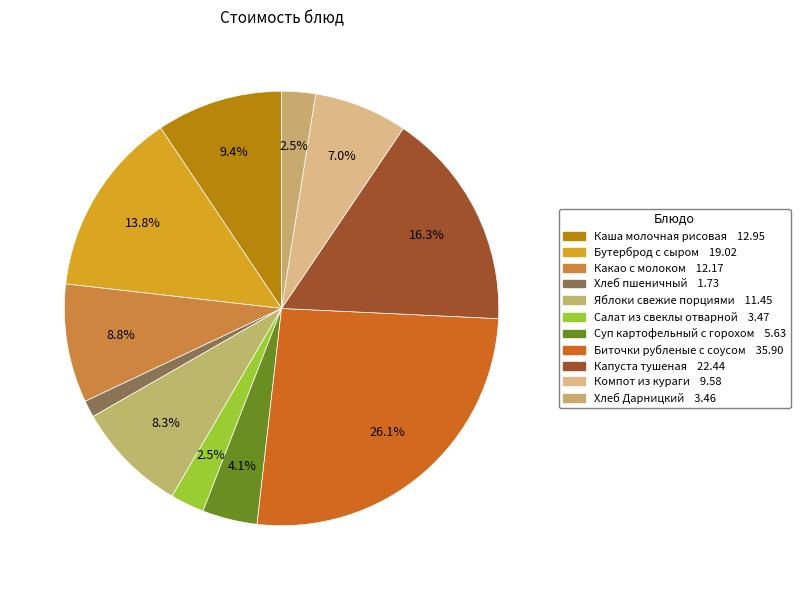

How many segments does this pie chart have?

11